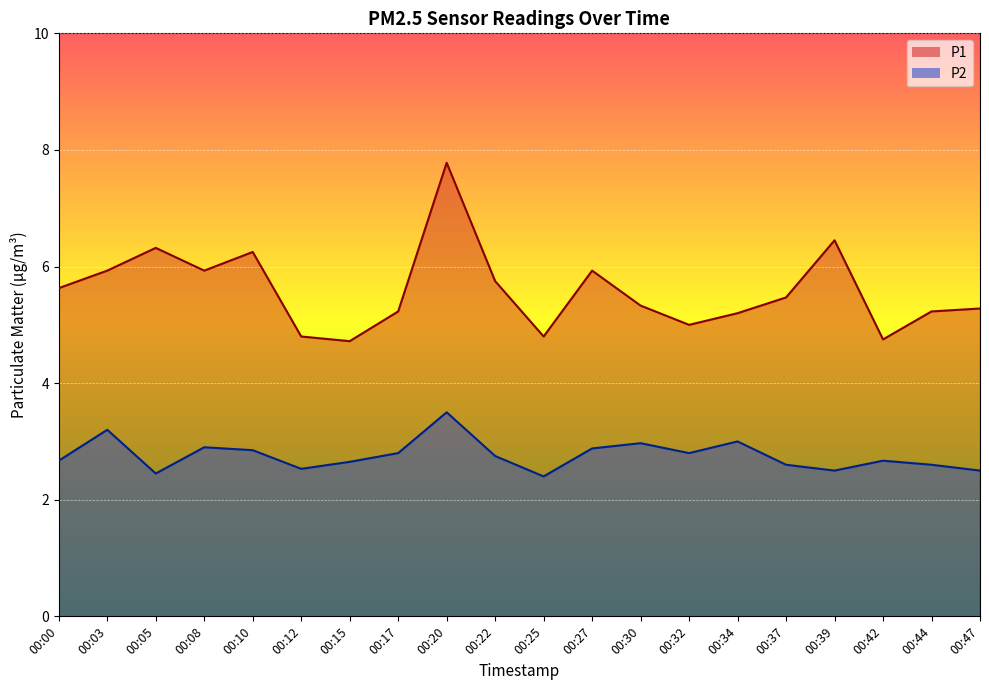

What is the difference between the maximum and second lowest values in the P2 series?

1.0